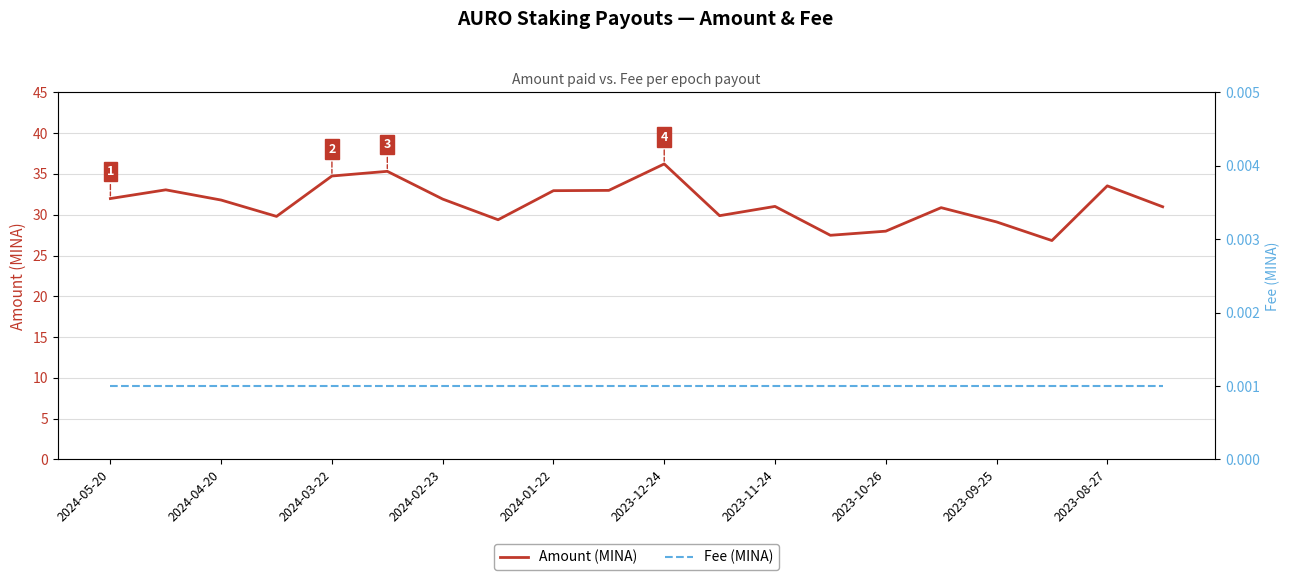

What is the maximum value for Amount (MINA)?

36.2